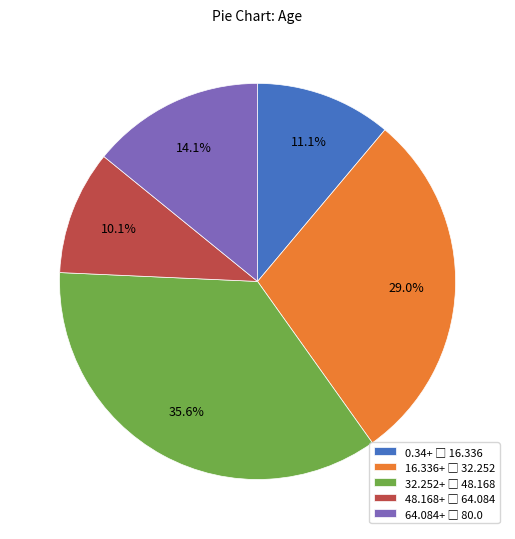

How many segments does this pie chart have?

5